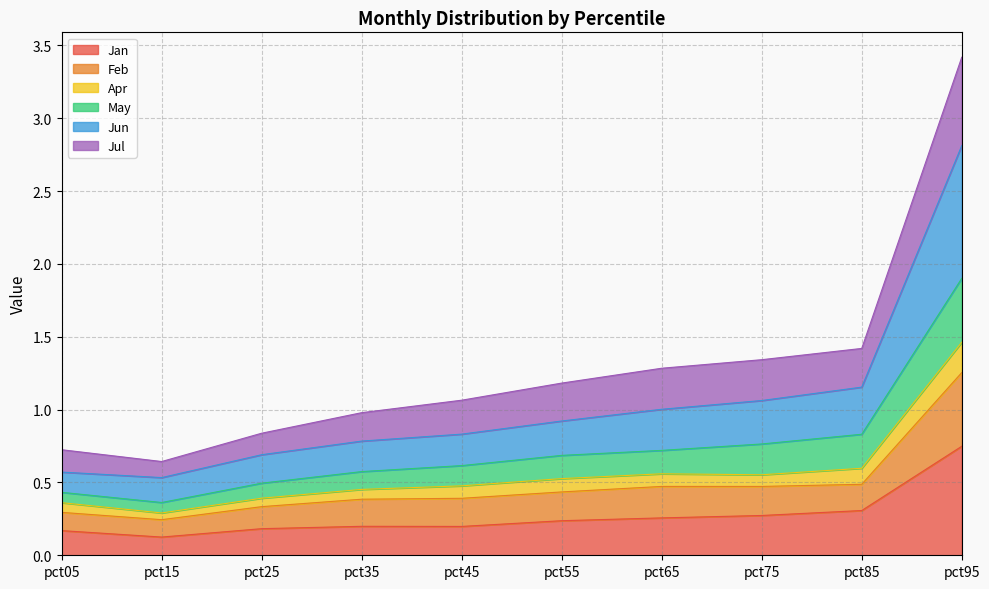

The Jul series shows 1.2 at pct25. True or false?

False